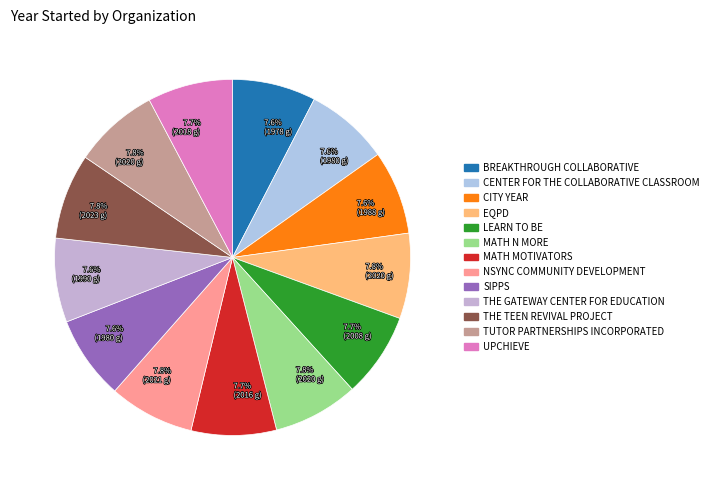

How many segments does this pie chart have?

13